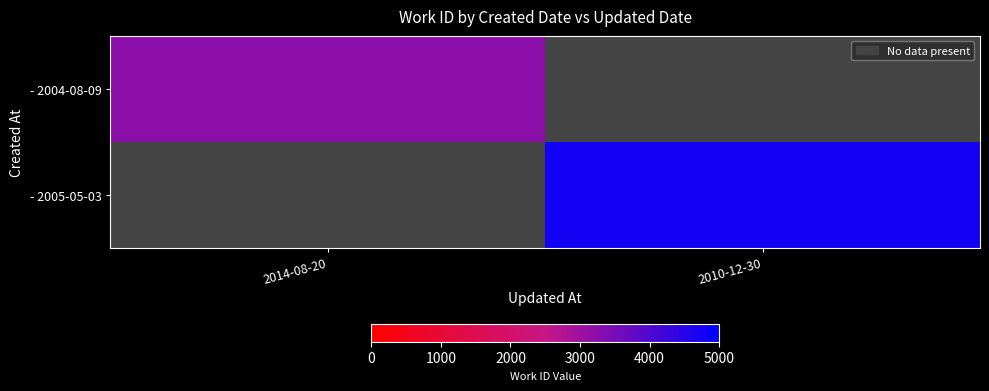

Is the value of - 2004-08-09 at 2014-08-20 greater than the value of - 2005-05-03 at 2014-08-20?

No